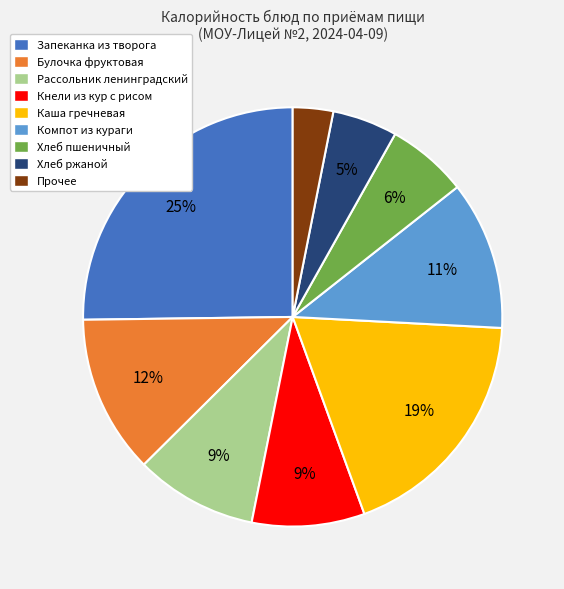

True or false: Компот из кураги accounts for 18% of the total.

False